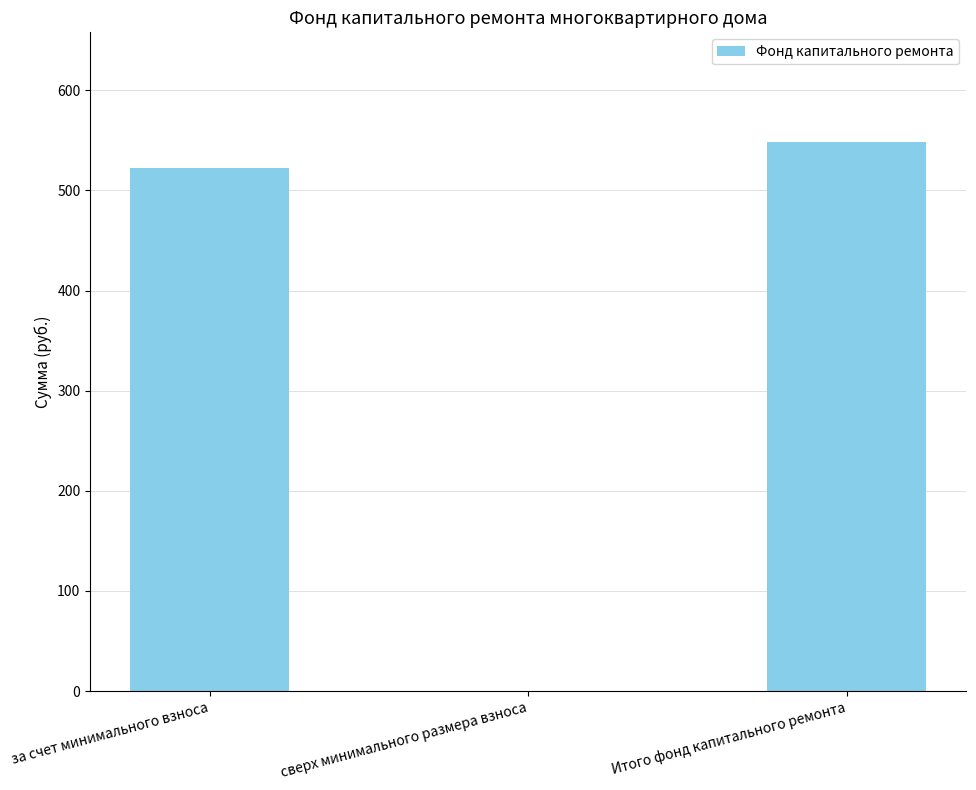

What is the sum of all values?

1070.6